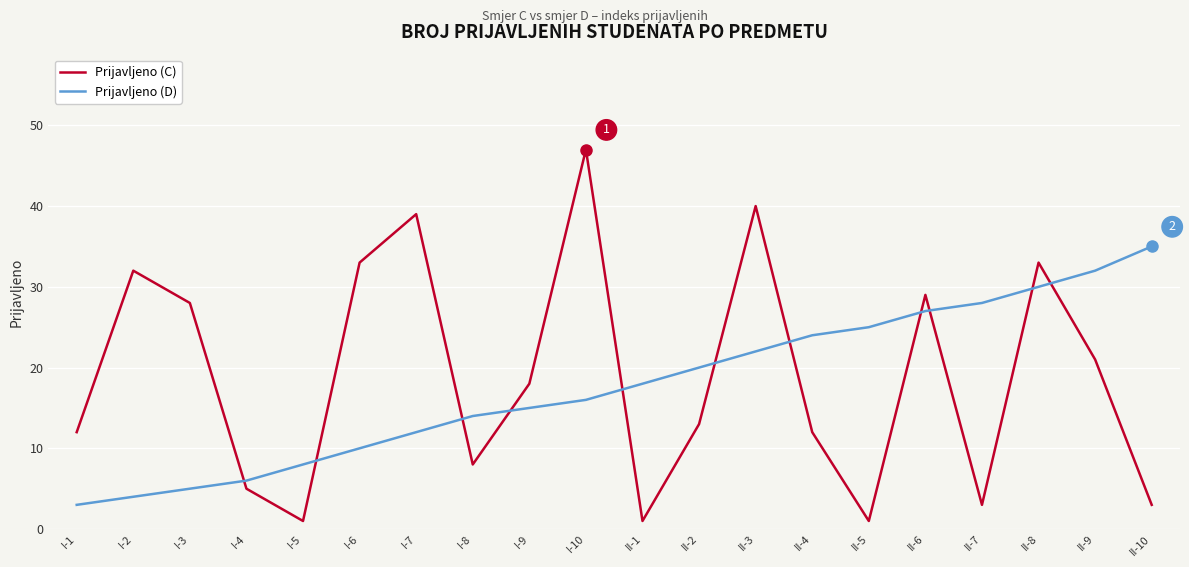

At I-7, list the series in order from largest to smallest.

Prijavljeno (C), Prijavljeno (D)